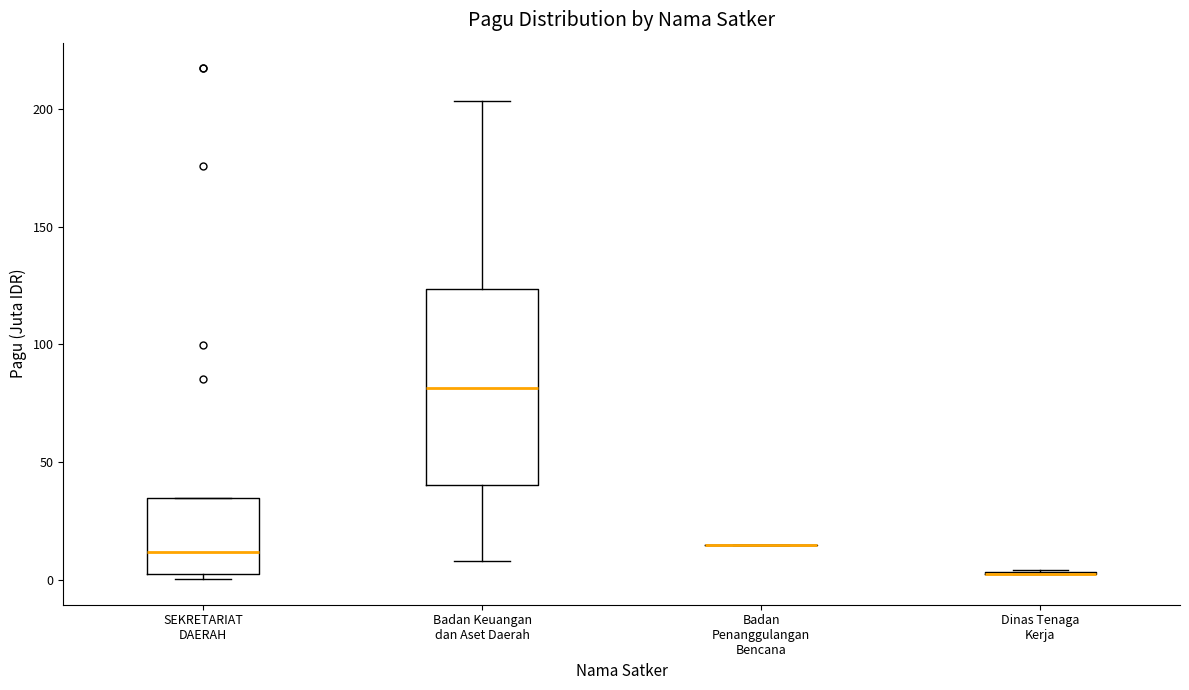

Where is the lower edge of the box for SEKRETARIAT DAERAH on the y-axis? The values are not printed on the chart, so give them approximately, as read against the axis.

5